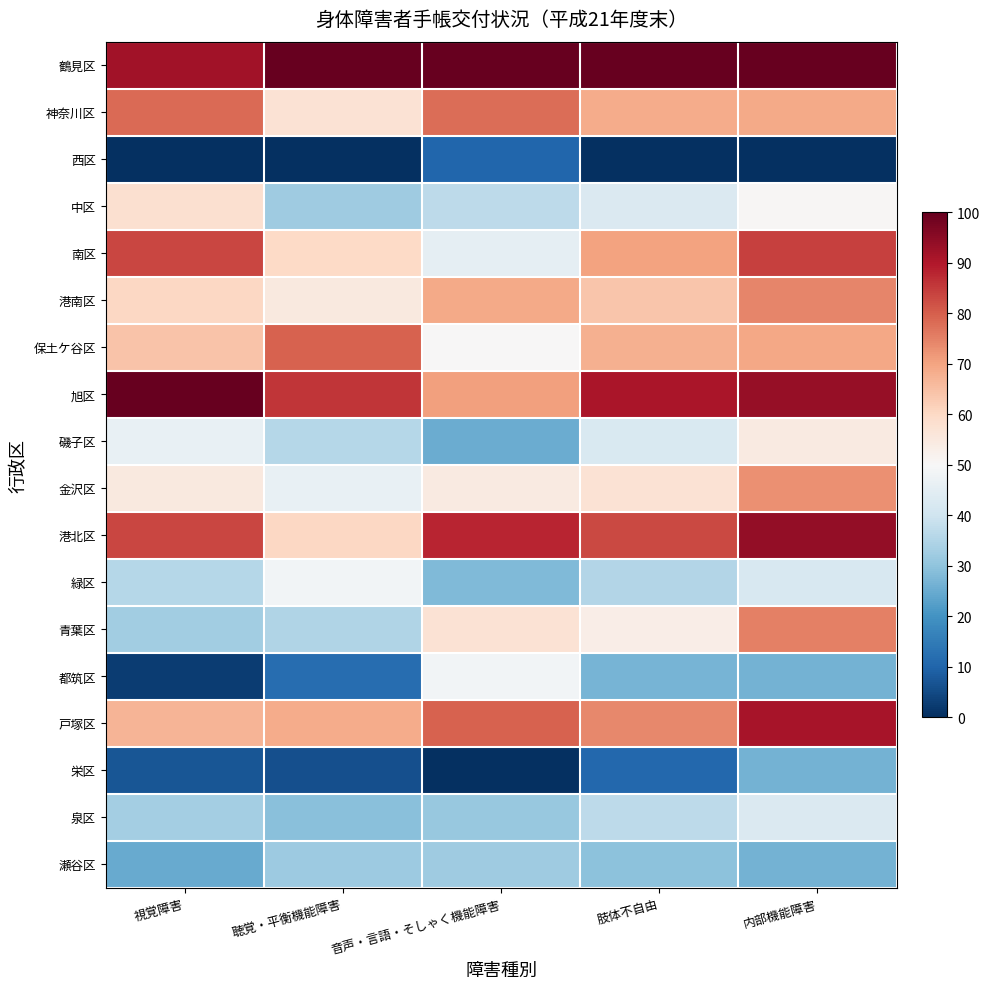

What is the total value across all series at 聴覚・平衡機能障害?

844.1